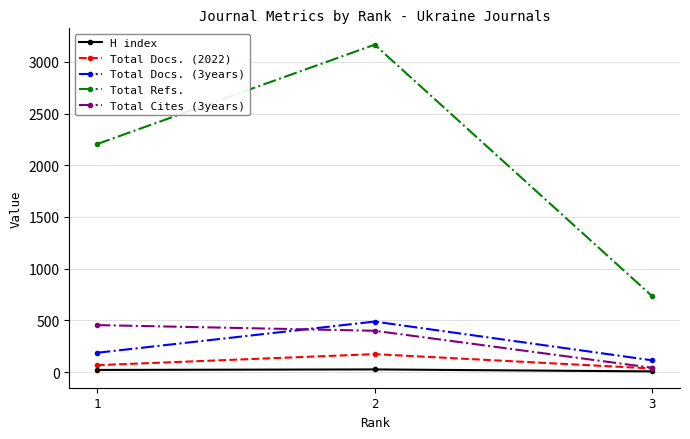

What is the difference between the highest and lowest values at 3?

727